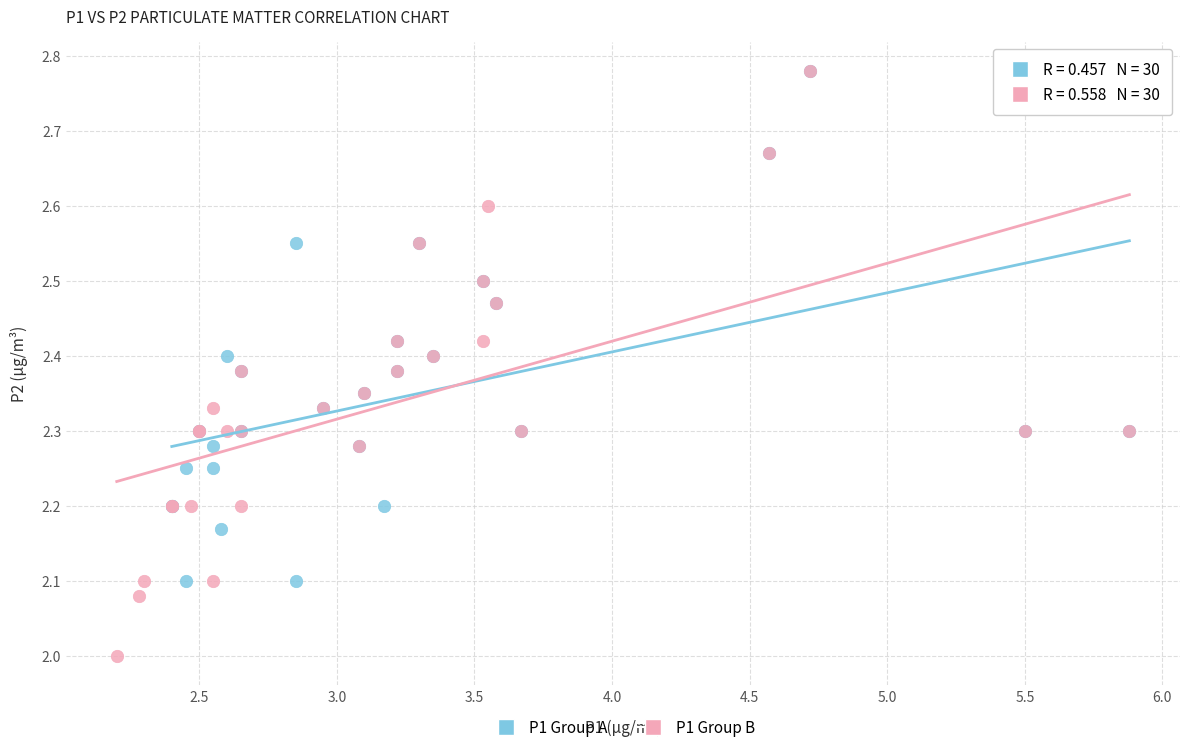

Which series has the widest spread of Y values?

P1 Group B